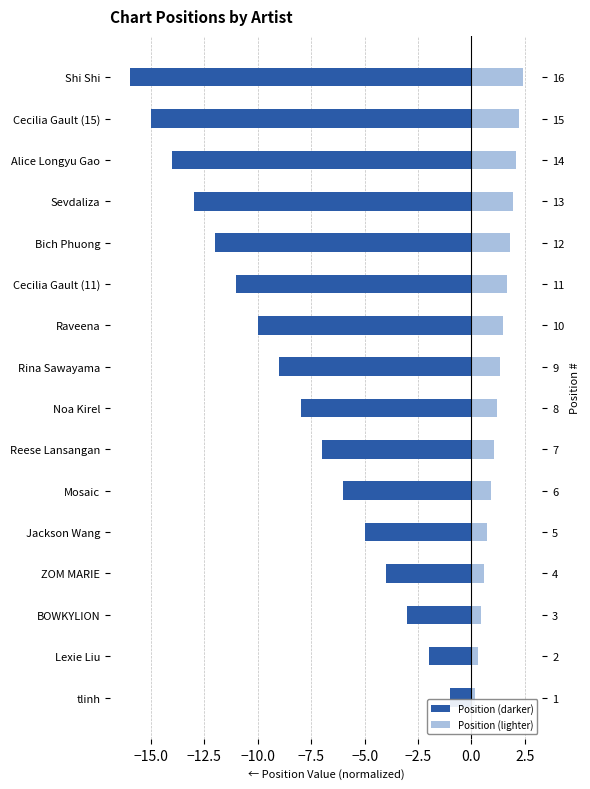

What is the label of the 3rd bar from the right?

Alice Longyu Gao